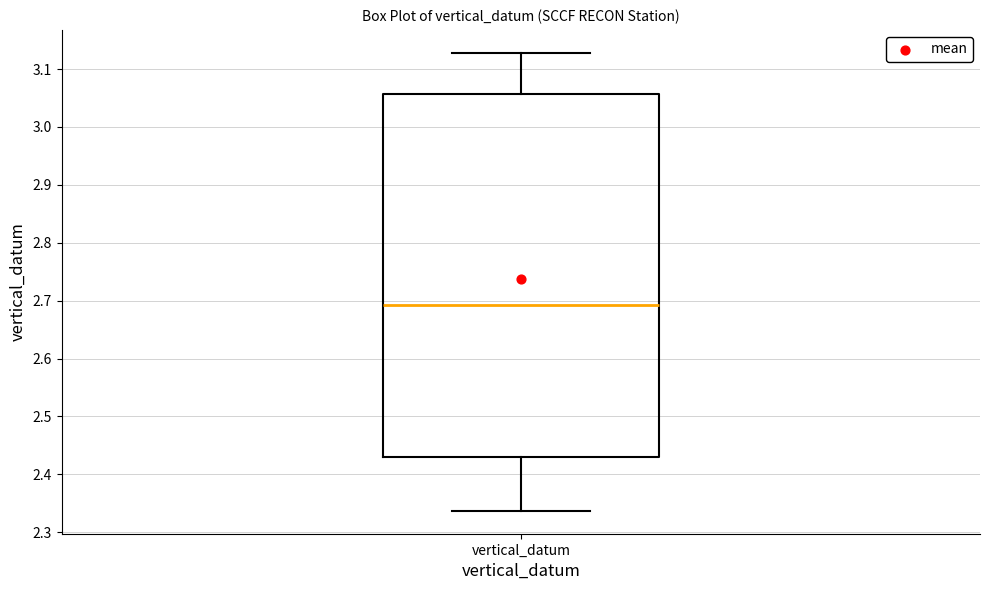

Read this box plot against the y-axis: the position of the median line, the range covered by the box, and the ends of both whiskers. The values are not printed on the chart, so give them approximately, as read against the axis.

median 2.69, box 2.43 to 3.06, whiskers 2.34 to 3.13